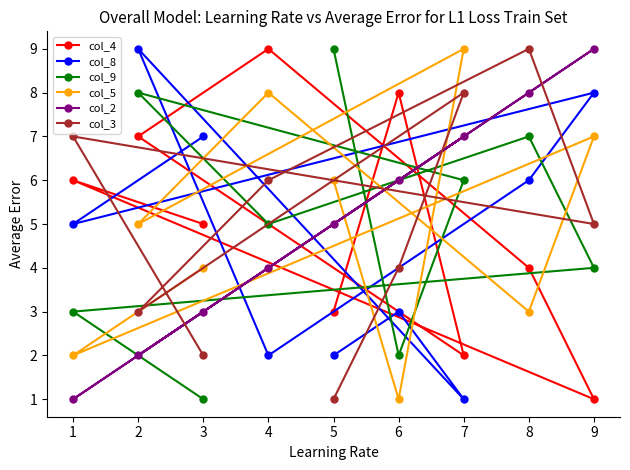

Which series has the largest range (max minus min)?

col_4